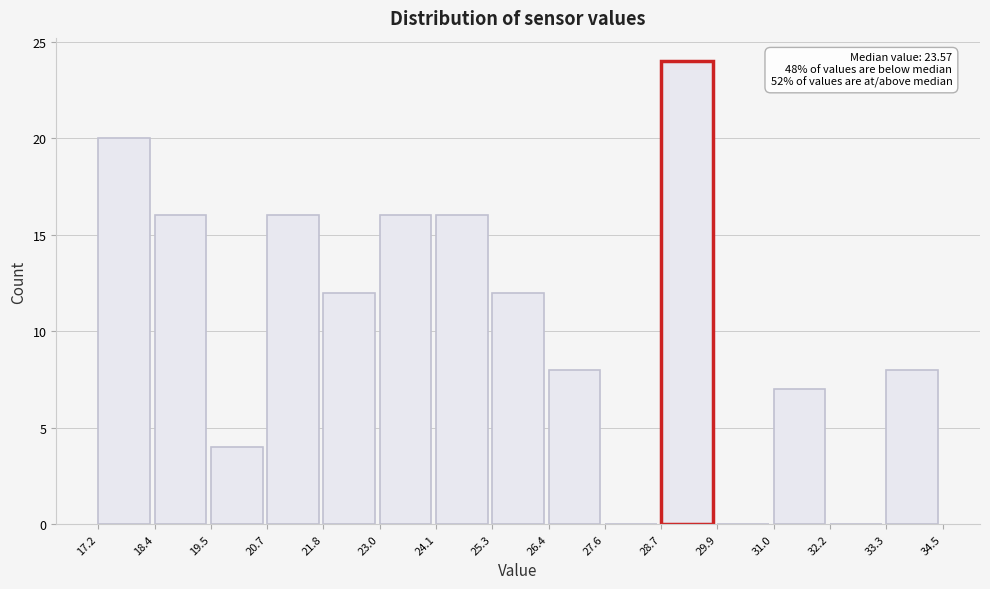

Which range on the x-axis has the tallest bar?

28.7 to 29.9